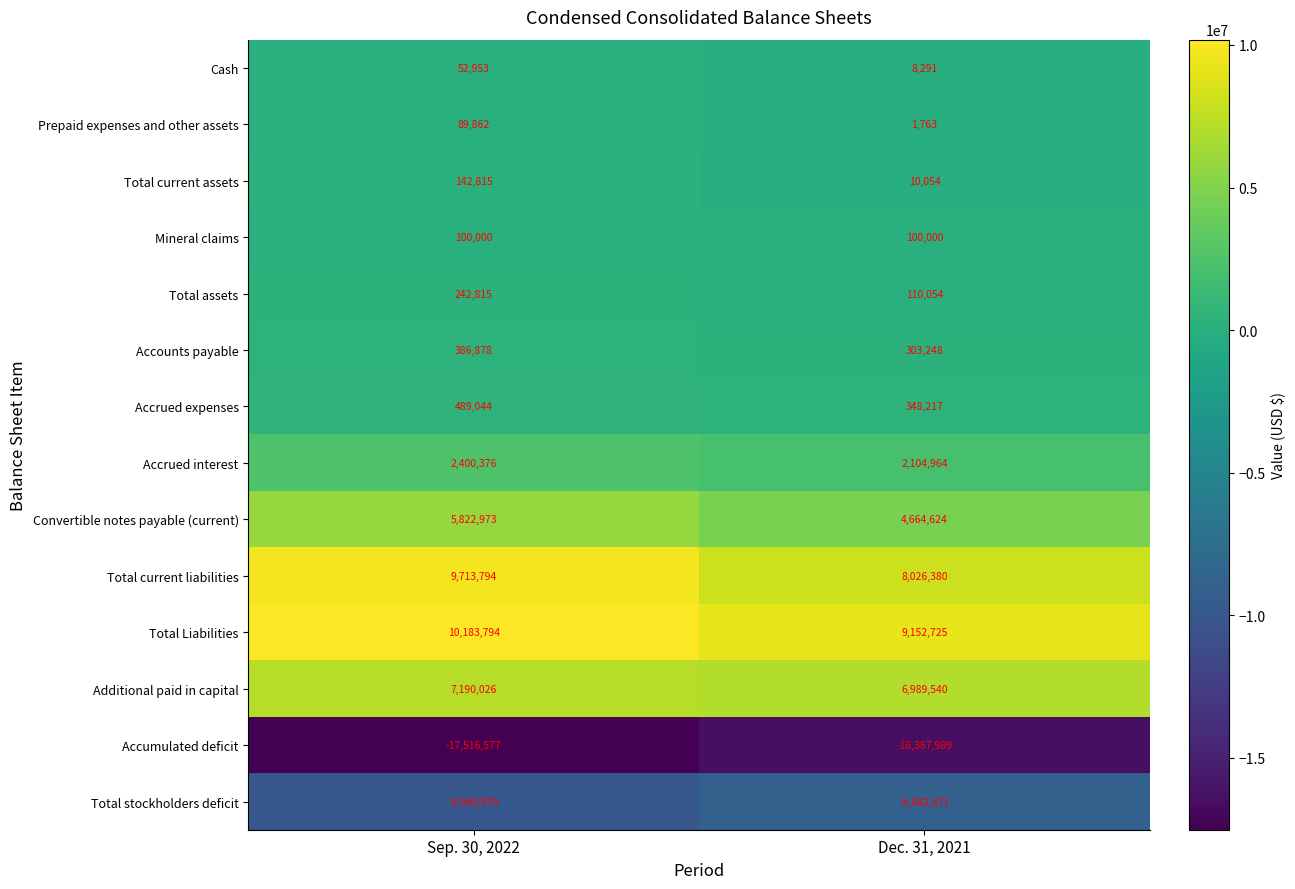

Reading left to right, list all the values displayed in this chart.

Cash: 52953	8291
Prepaid expenses and other assets: 89862	1763
Total current assets: 142815	10054
Mineral claims: 100000	100000
Total assets: 242815	110054
Accounts payable: 386878	303248
Accrued expenses: 489044	348217
Accrued interest: 2400376	2104964
Convertible notes payable (current): 5822973	4664624
Total current liabilities: 9713794	8026380
Total Liabilities: 10183794	9152725
Additional paid in capital: 7190026	6989540
Accumulated deficit: -17516577	-16367989
Total stockholders deficit: -9940979	-9042671